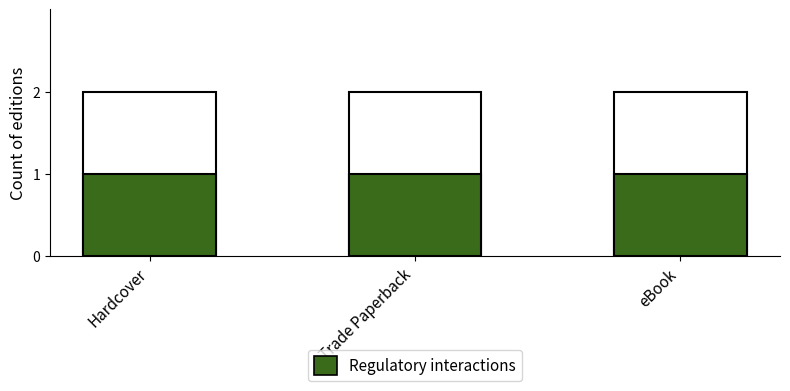

Reading left to right, what are all the values shown in this chart?

Total editions: Hardcover=2	Trade Paperback=2	eBook=2
Regulatory interactions: Hardcover=1	Trade Paperback=1	eBook=1